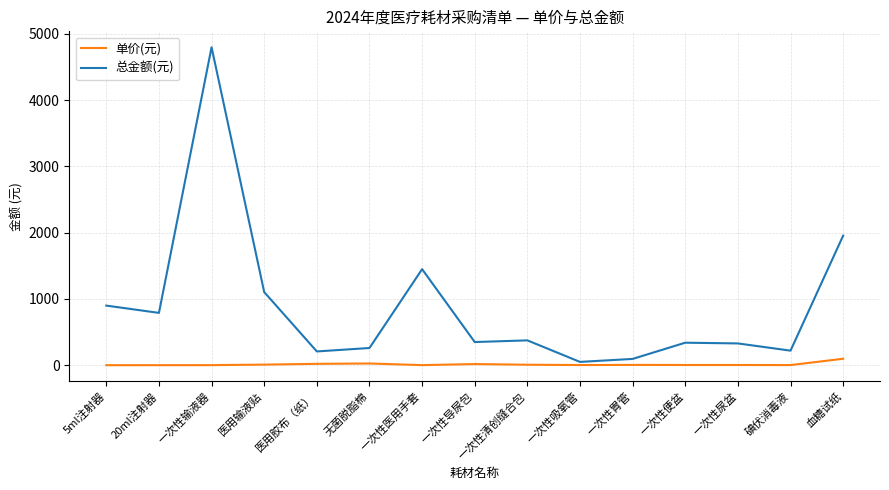

What is the difference between the maximum and minimum values in the 总金额(元) series?

4750.0